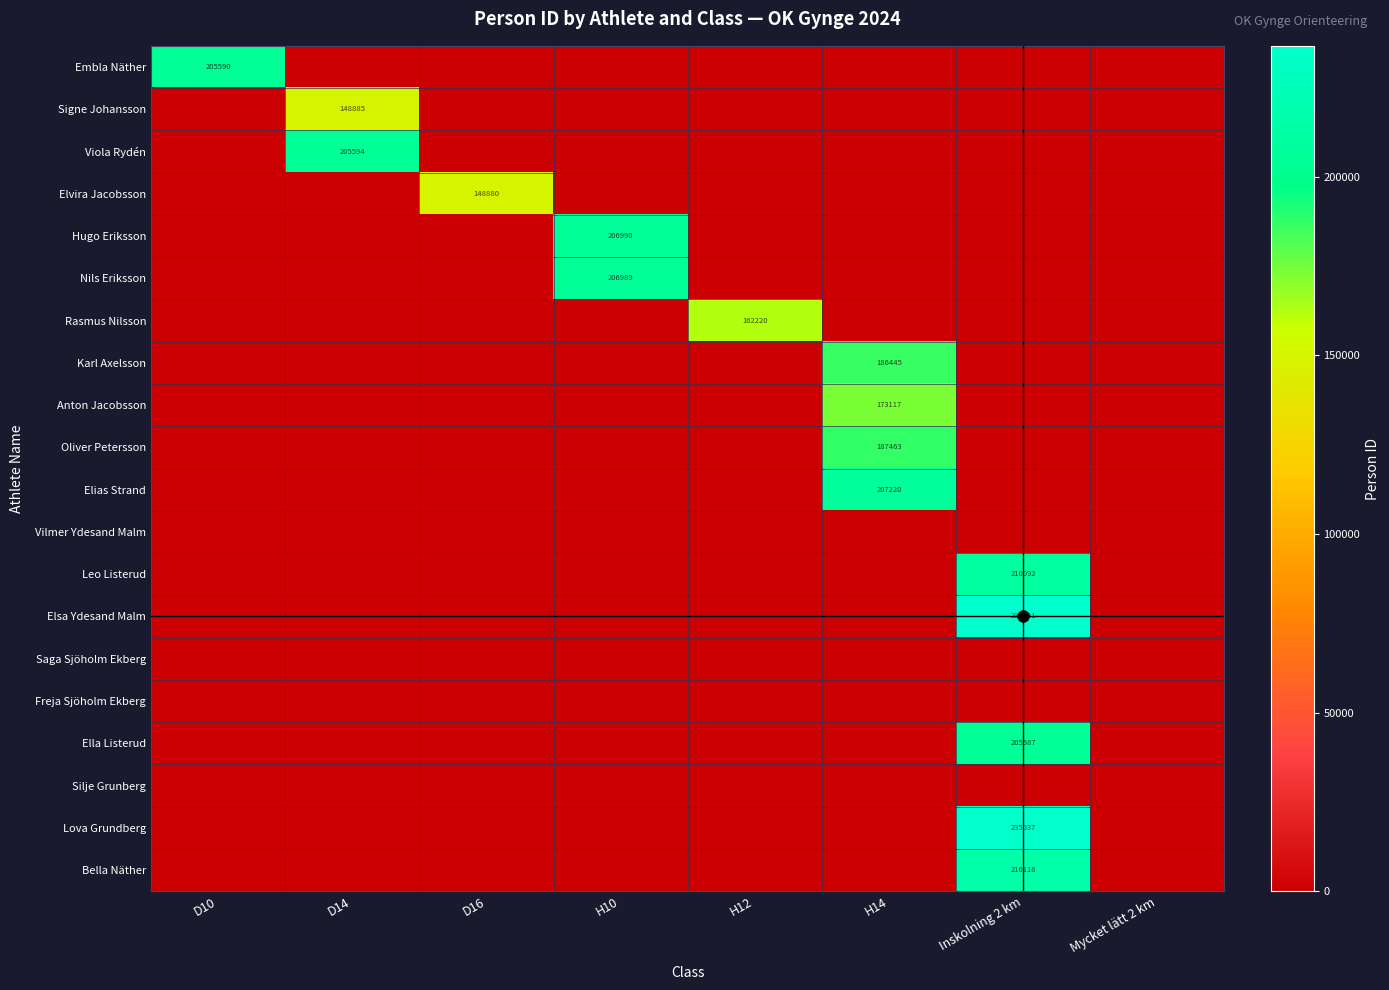

Which category has the lowest value across all series?

D14